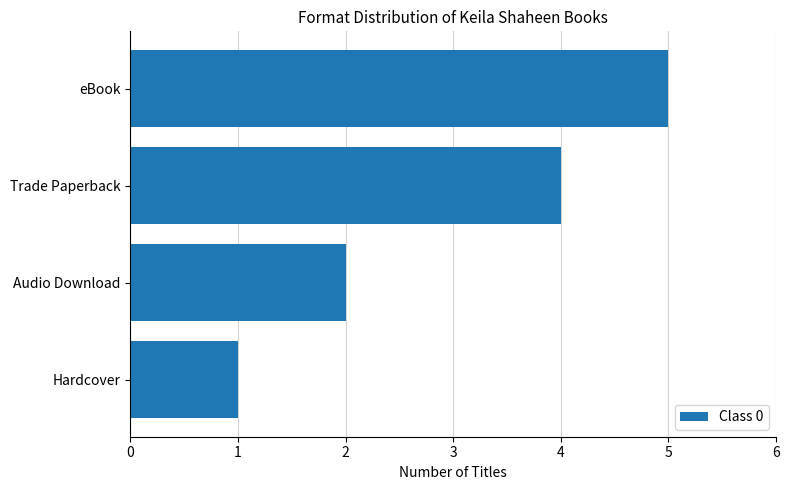

What is the label of the 2nd bar from the bottom?

Audio Download